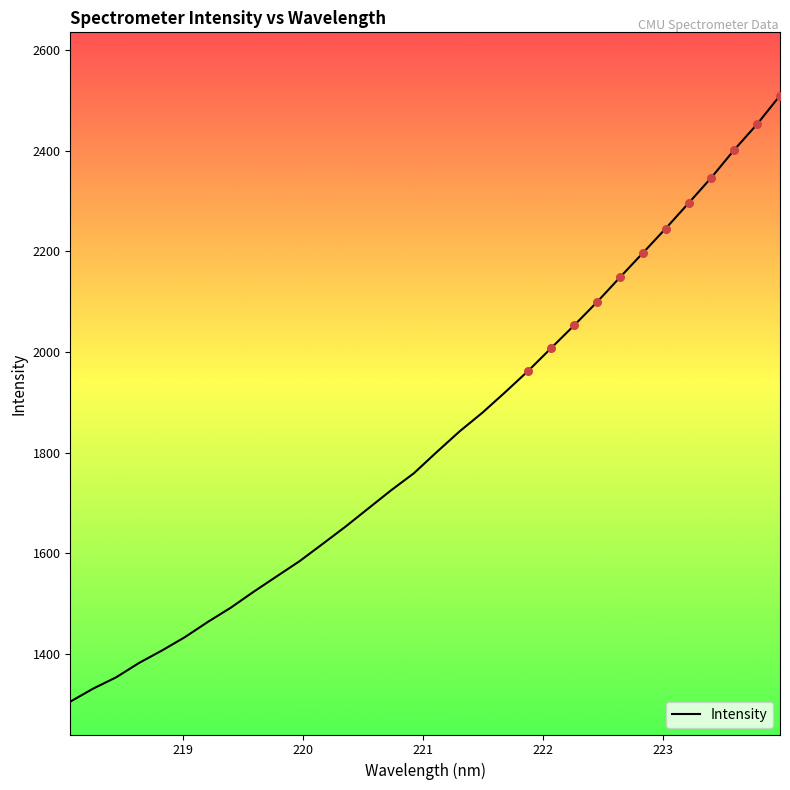

What is the smallest value displayed?

1305.5